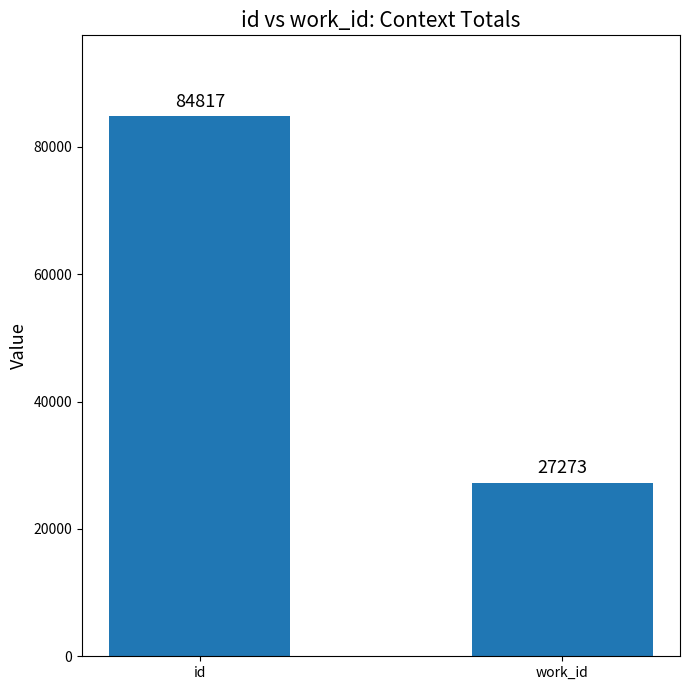

Reading left to right, list all the values displayed in this chart.

84817	27273